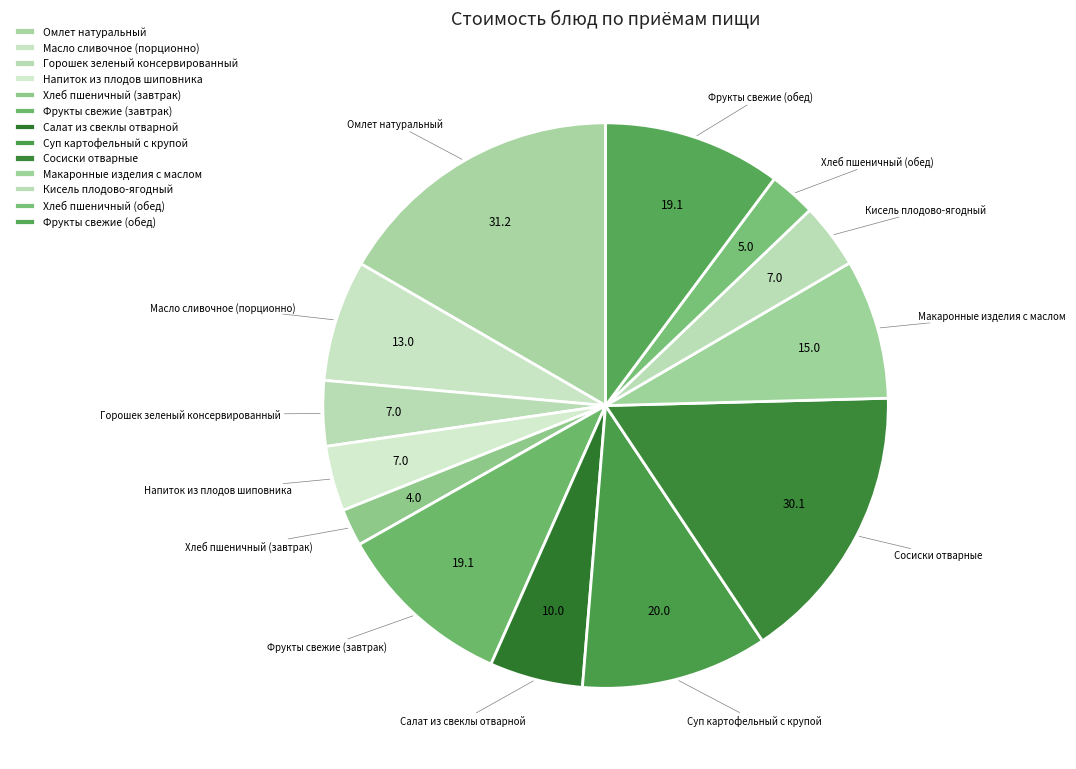

Rank the categories by value from lowest to highest.

Хлеб пшеничный (завтрак), Хлеб пшеничный (обед), Горошек зеленый консервированный, Напиток из плодов шиповника, Кисель плодово-ягодный, Салат из свеклы отварной, Масло сливочное (порционно), Макаронные изделия с маслом, Фрукты свежие (завтрак), Фрукты свежие (обед), Суп картофельный с крупой, Сосиски отварные, Омлет натуральный